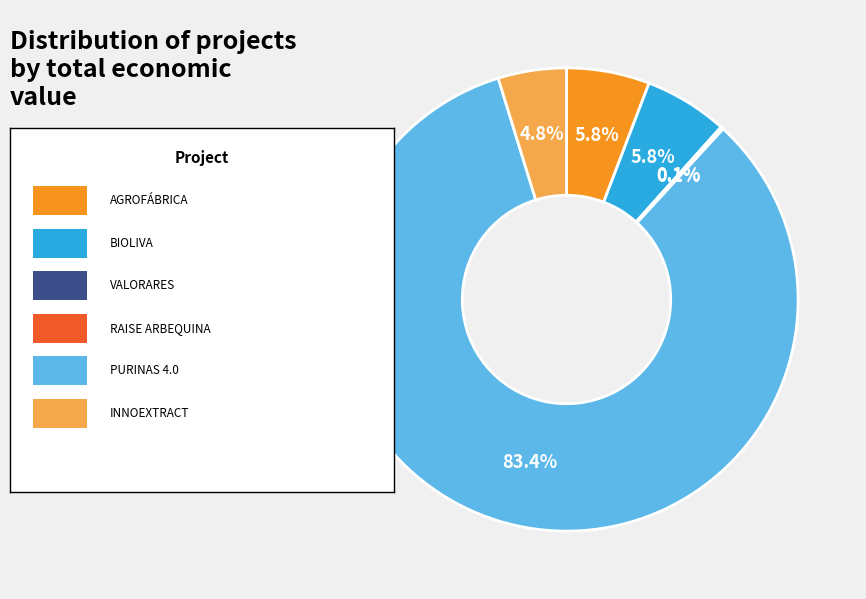

Is there a majority slice in this chart?

Yes